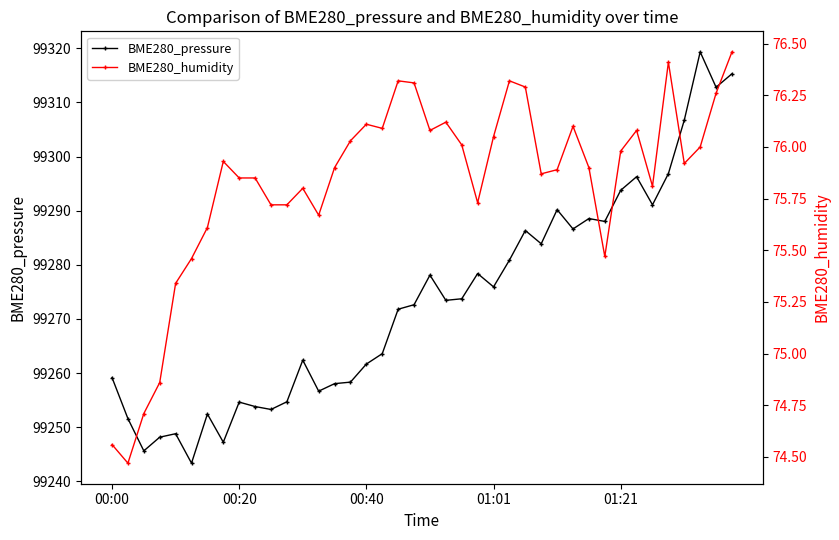

What is the minimum value shown in the chart?

74.5